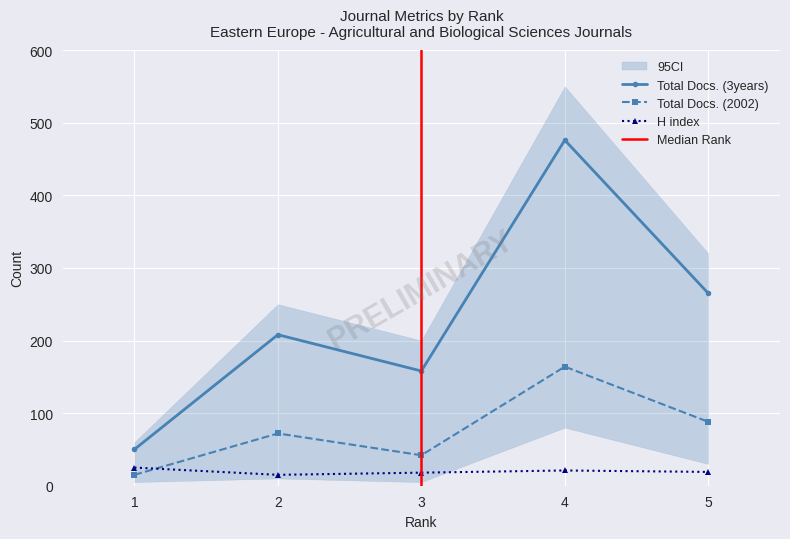

True or false: H index has a value of 4 at 2.

False